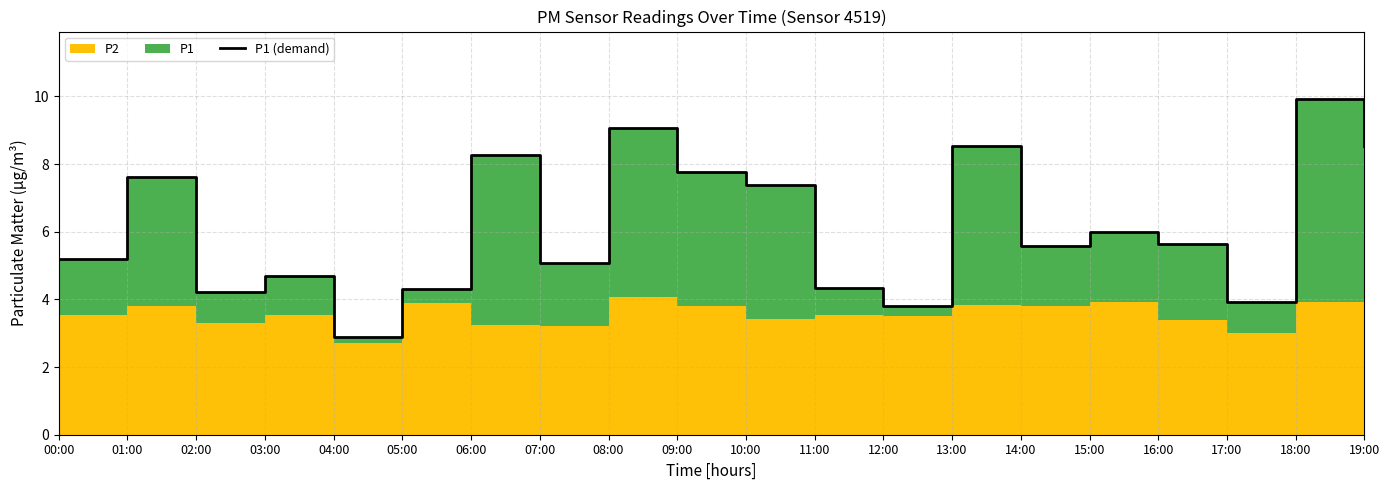

Does the chart display data point markers on the line(s)?

No